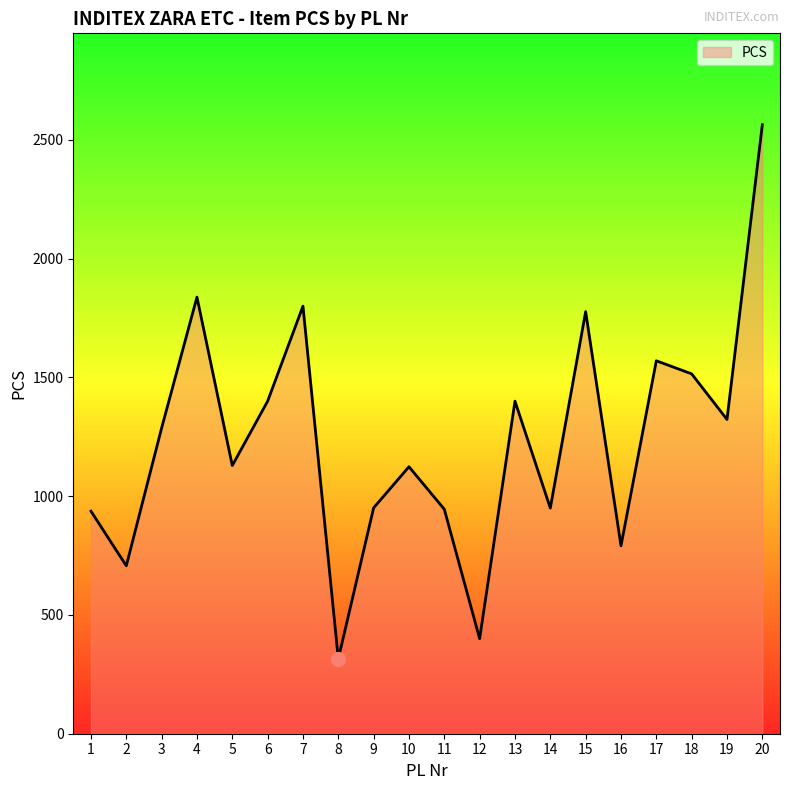

True or false: the data has more than 0 interior local peaks.

True